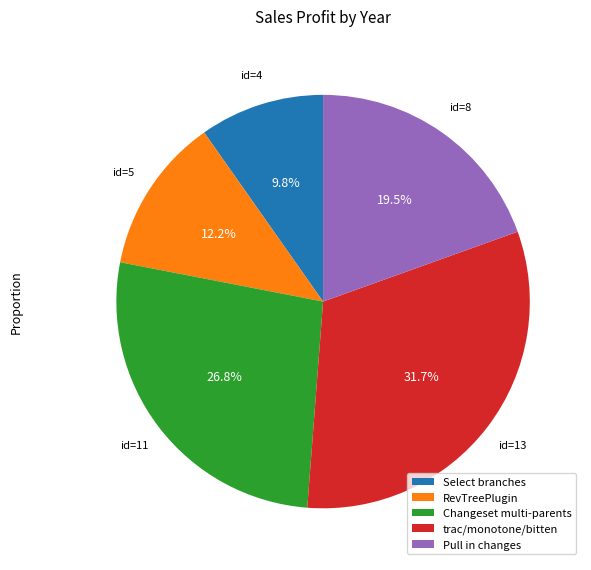

Rank the categories by value from highest to lowest.

trac/monotone/bitten, Changeset multi-parents, Pull in changes, RevTreePlugin, Select branches